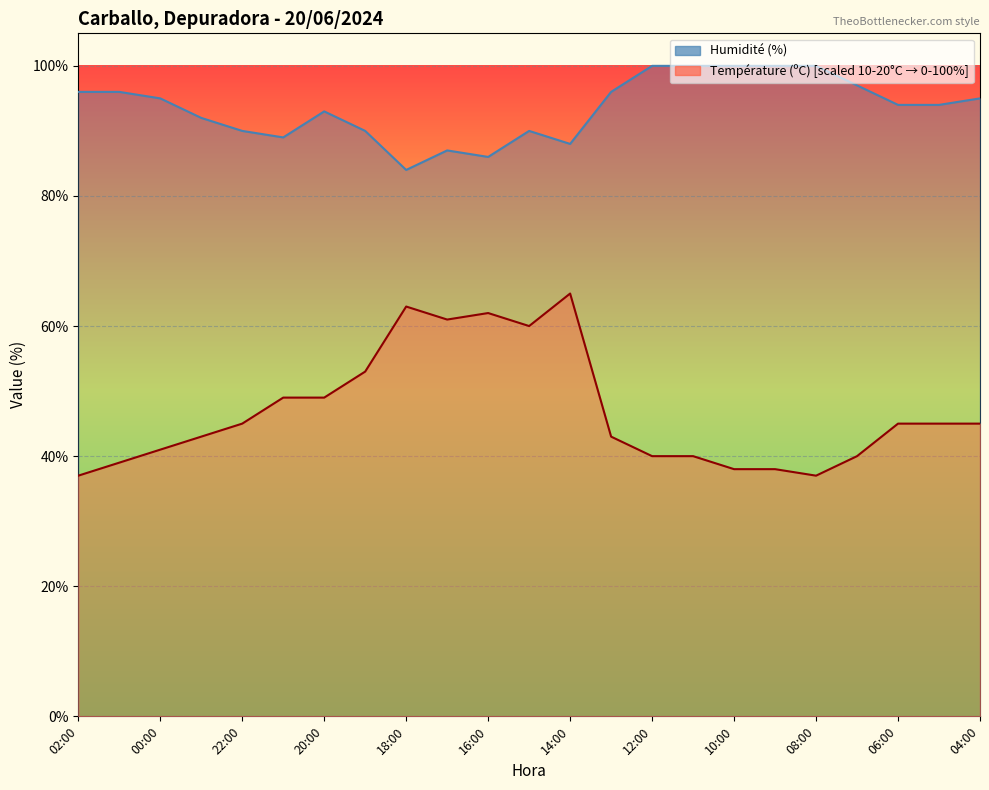

At how many categories does at least one series exceed 53?

23